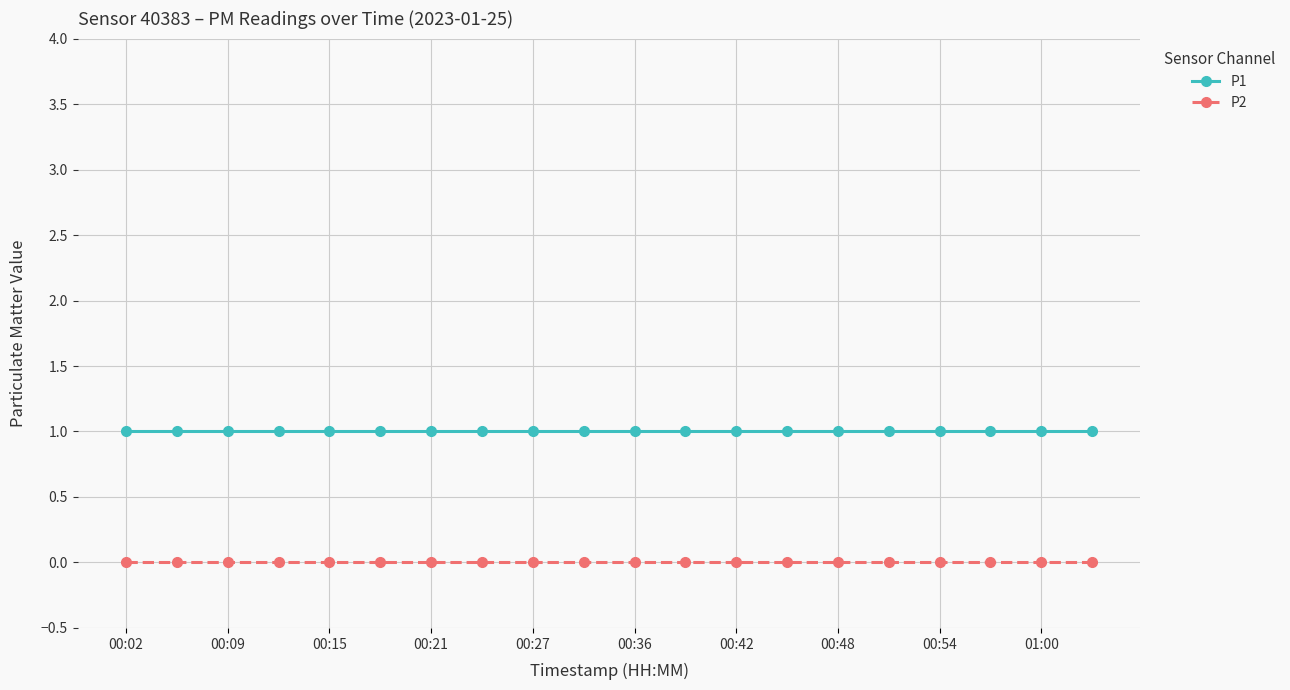

Reading left to right, extract all data points from this chart.

P1: 1	1	1	1	1	1	1	1	1	1	1	1	1	1	1	1	1	1	1	1
P2: 0	0	0	0	0	0	0	0	0	0	0	0	0	0	0	0	0	0	0	0